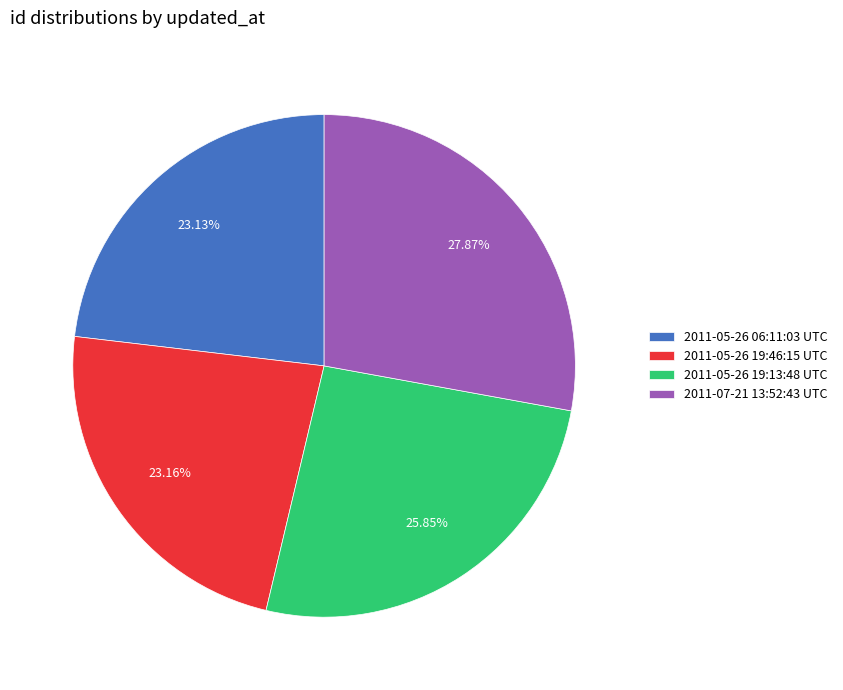

The 2011-05-26 19:46:15 UTC slice represents 12% of the pie. True or false?

False